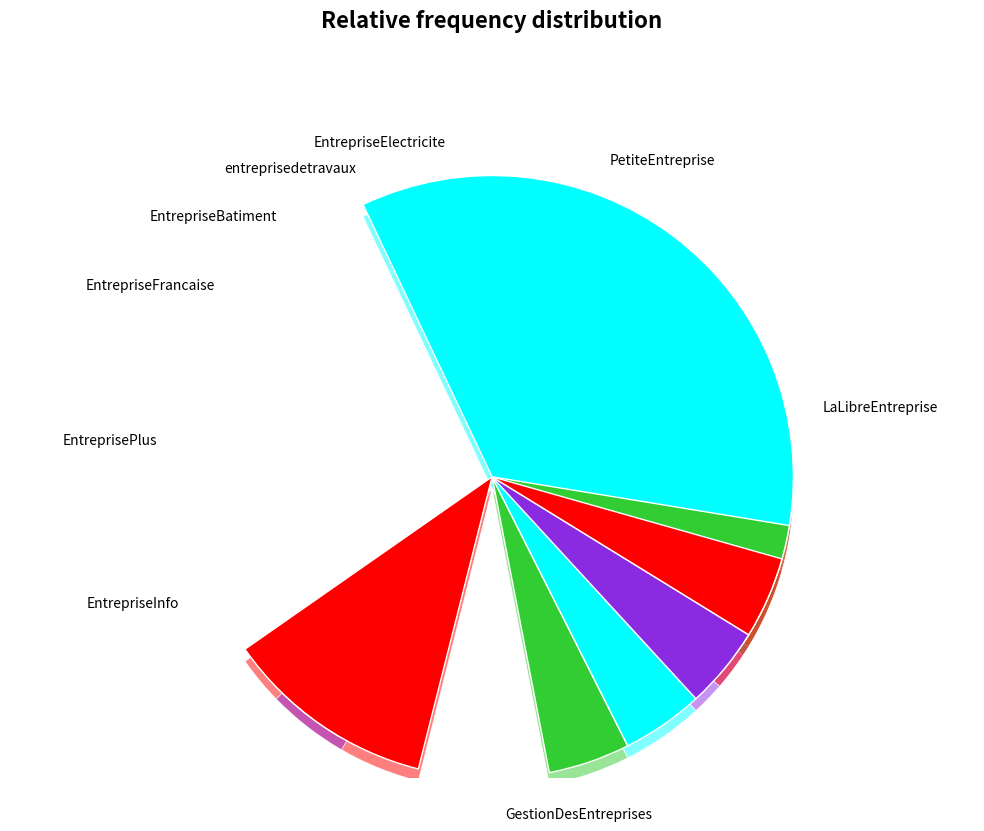

The EntrepriseBatiment.com slice represents 1% of the pie. True or false?

False